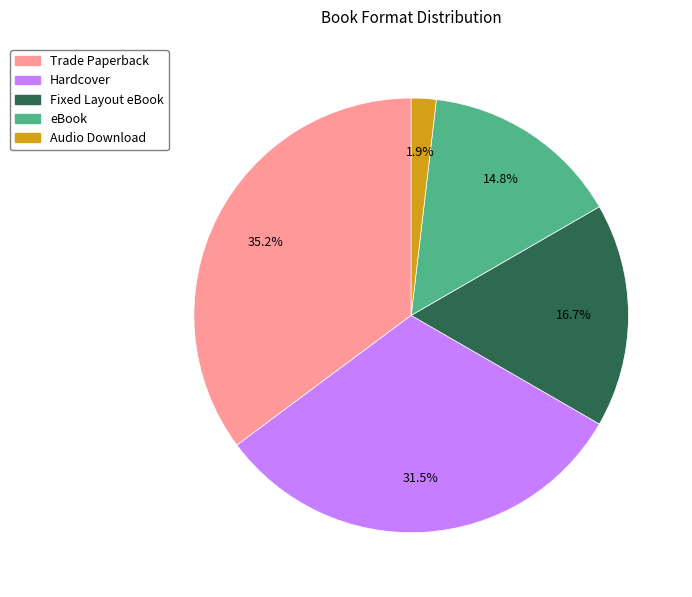

How many segments does this pie chart have?

5